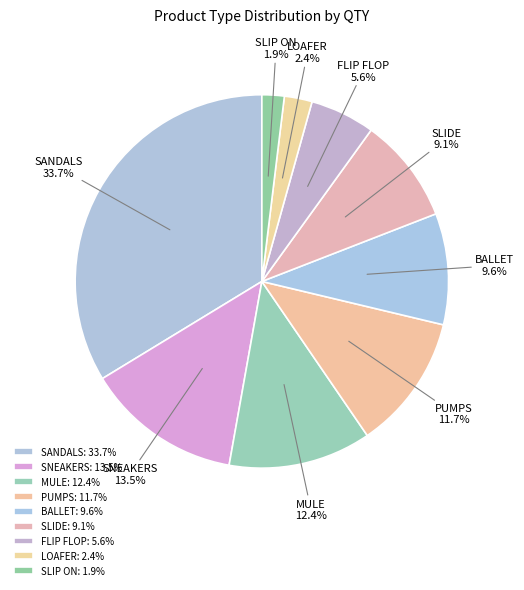

To the nearest percent, what is the combined percentage of MULE and PUMPS?

24%